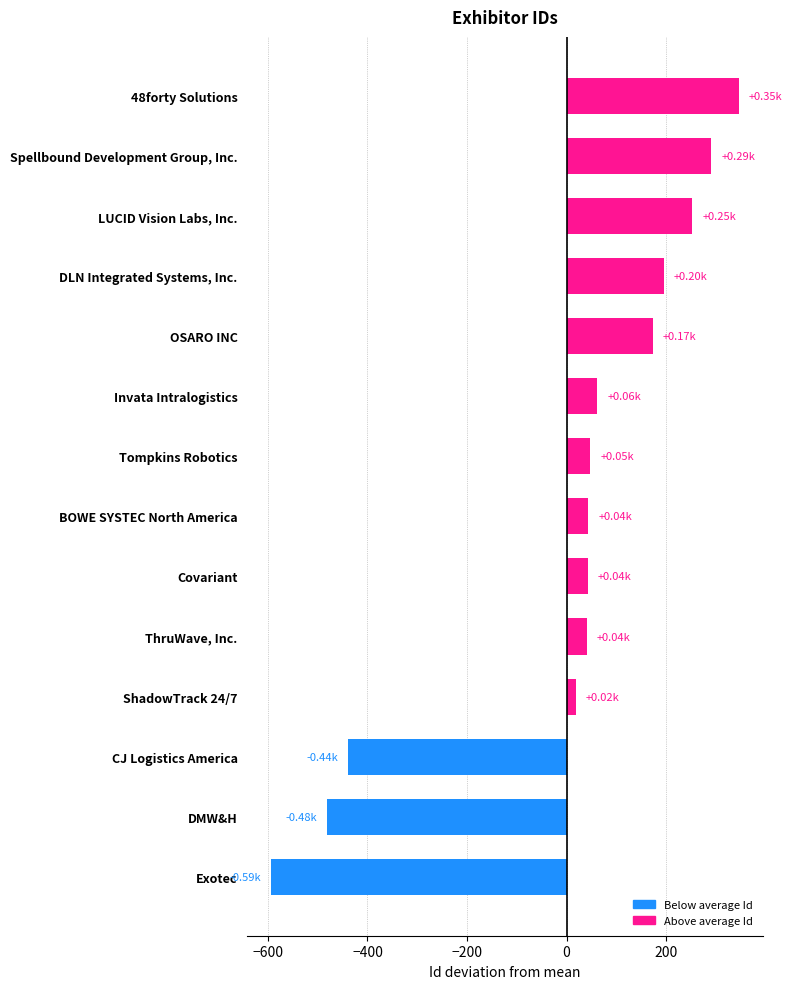

List the labels in order of value, largest first.

48forty Solutions, Spellbound Development Group, Inc., LUCID Vision Labs, Inc., DLN Integrated Systems, Inc., OSARO INC, Invata Intralogistics, Tompkins Robotics, BOWE SYSTEC North America, Covariant, ThruWave, Inc., ShadowTrack 24/7, CJ Logistics America, DMW&H, Exotec